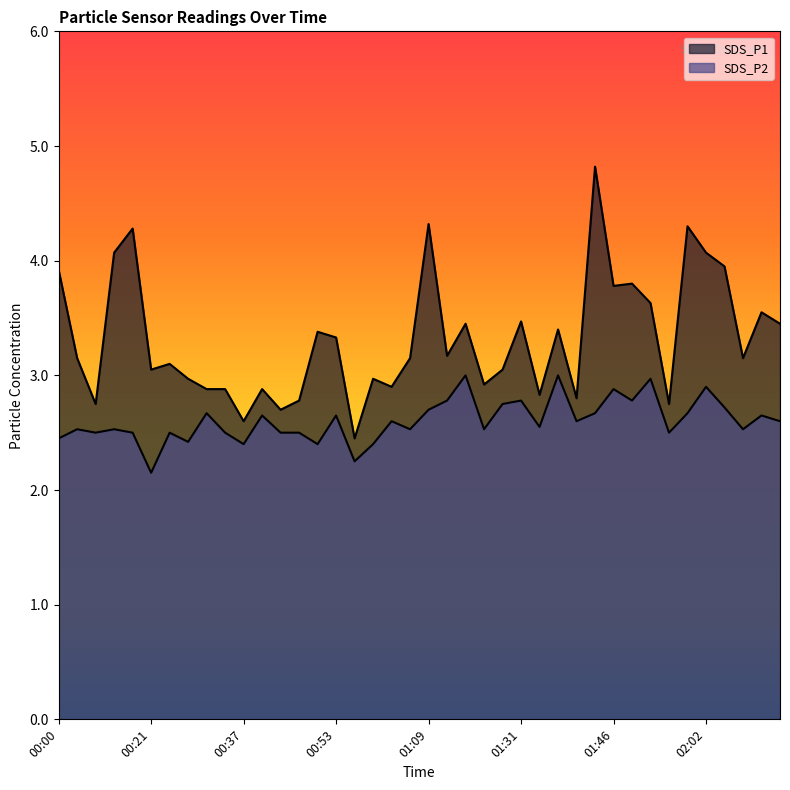

Which series has the widest spread of values?

SDS_P1